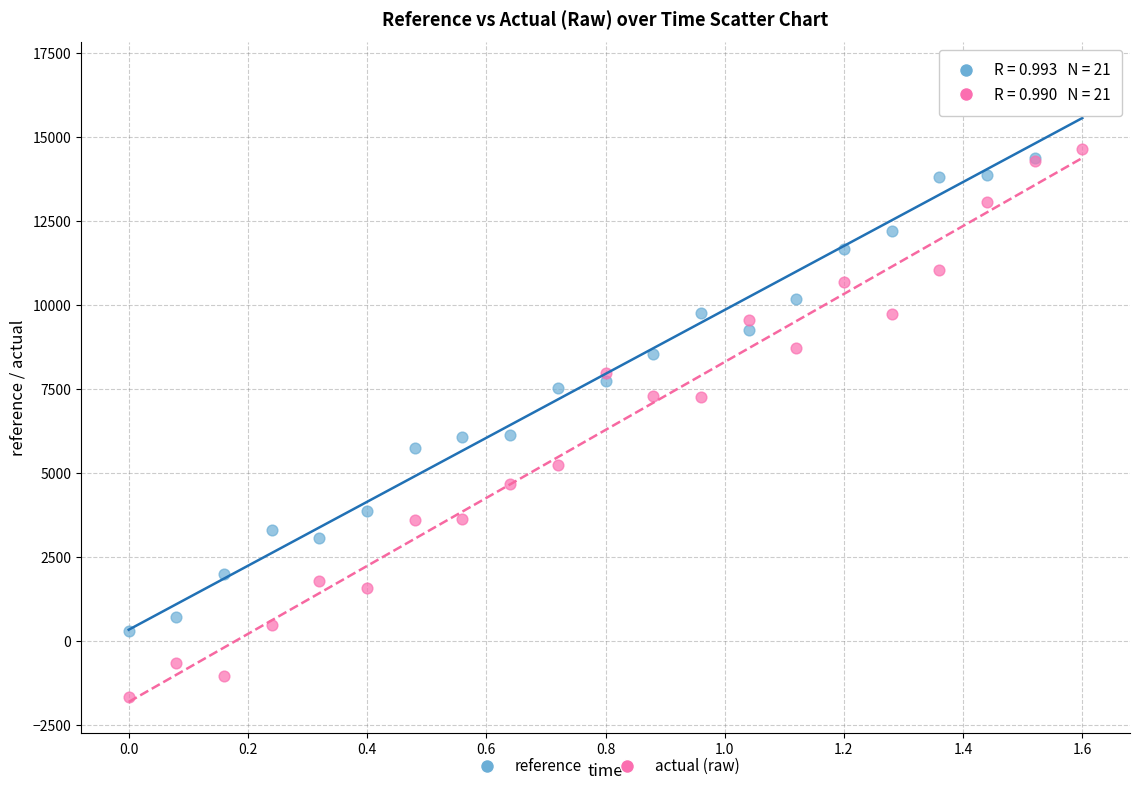

Which series reaches the maximum Y coordinate?

reference